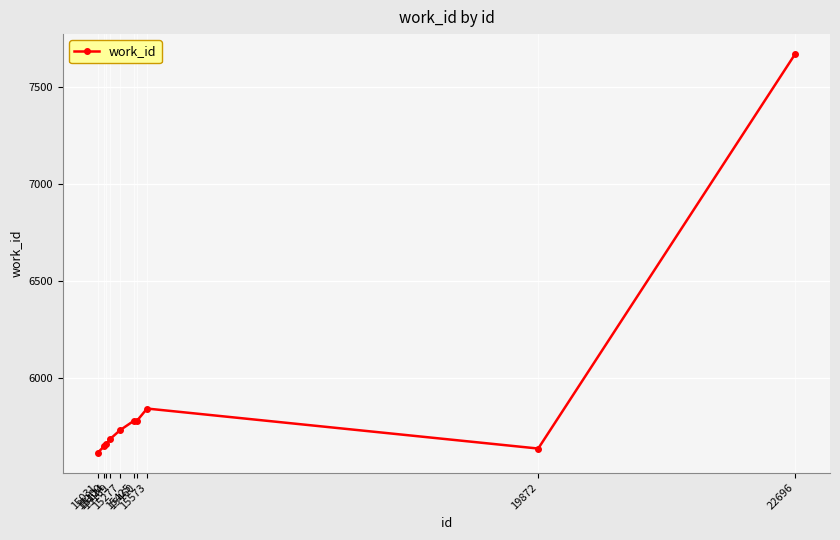

What is the value of the 3rd point from the left?

5661